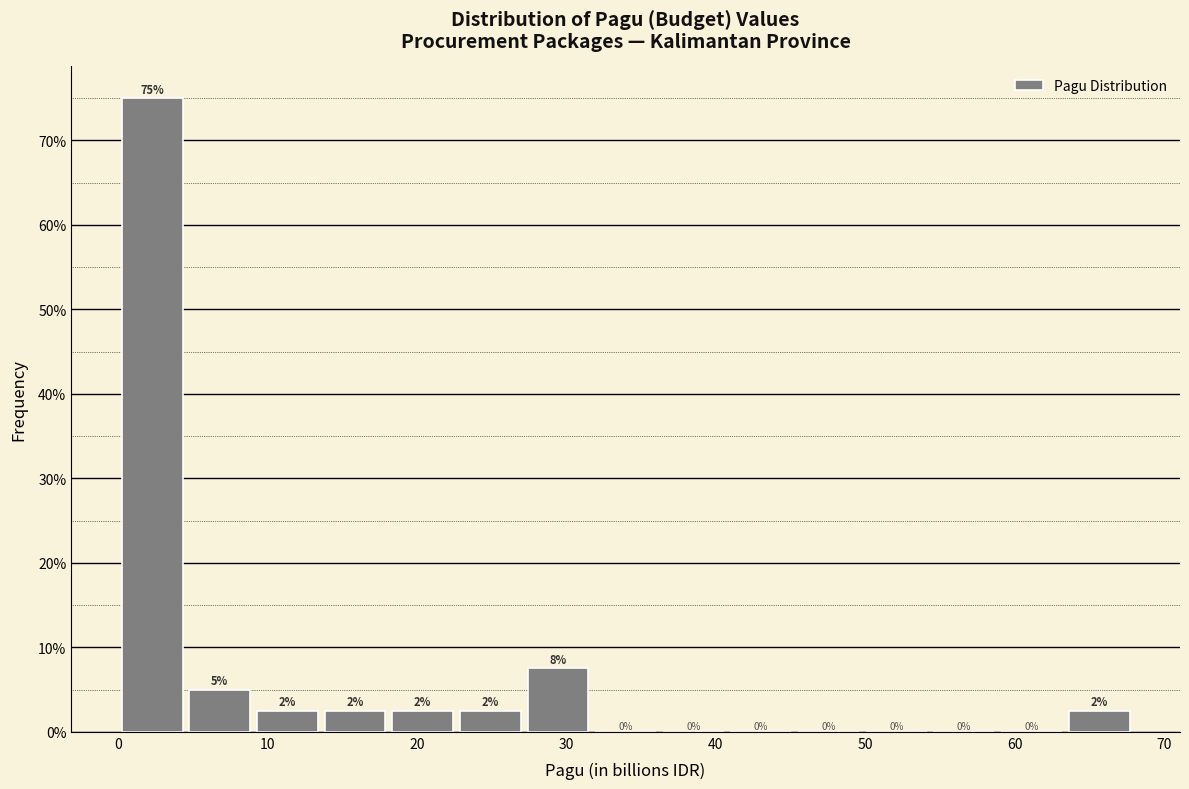

Over which range of the x-axis is the bar tallest?

0 to 5